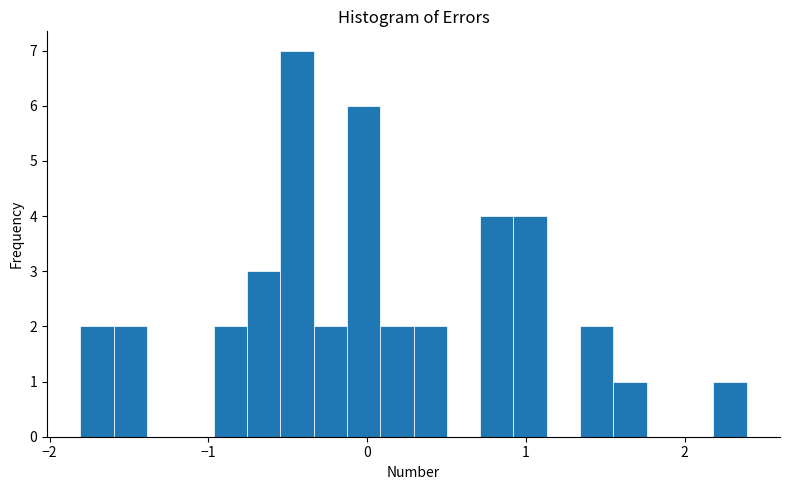

Read against the x-axis, roughly where is the centre of the tallest bar?

-0.4